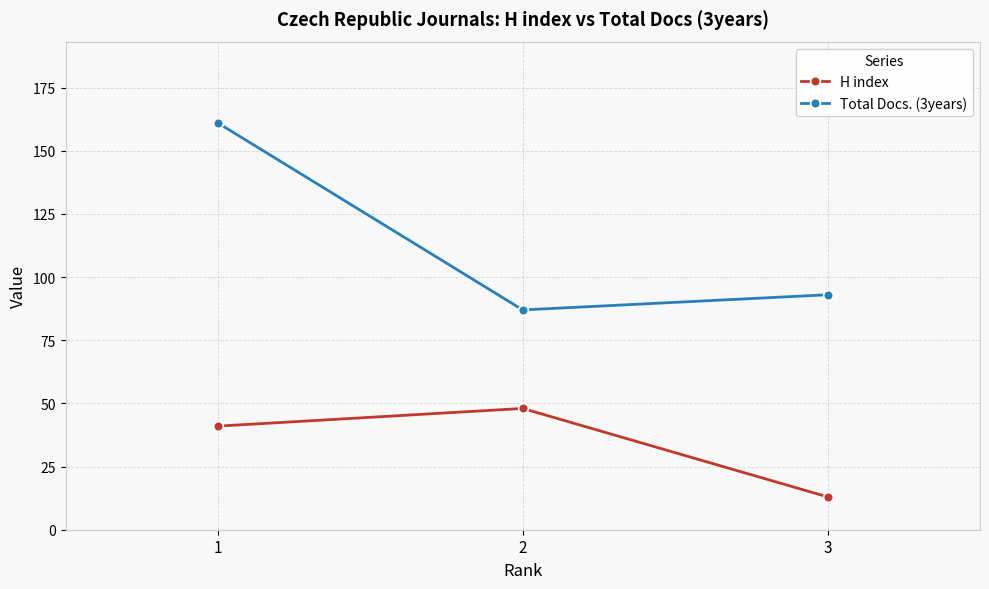

What is the total value across all series at 3?

106